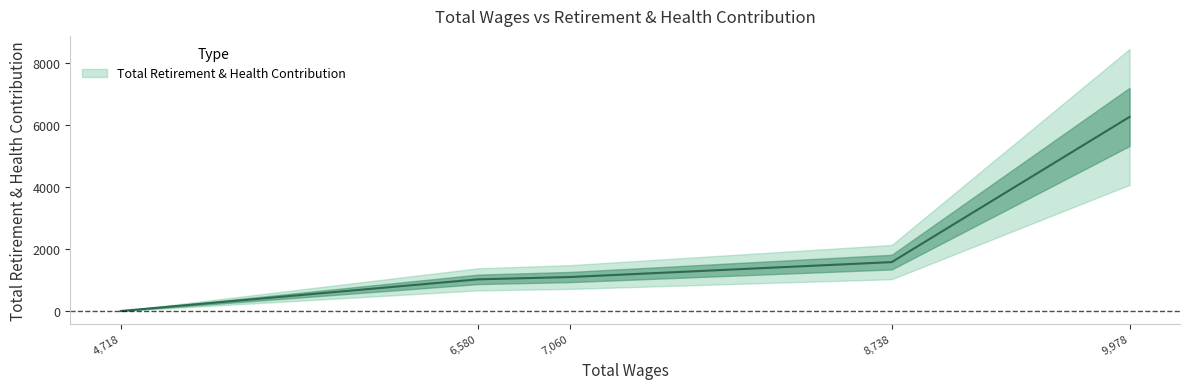

The chart shows a value of 1578 at 8738.0. True or false?

True